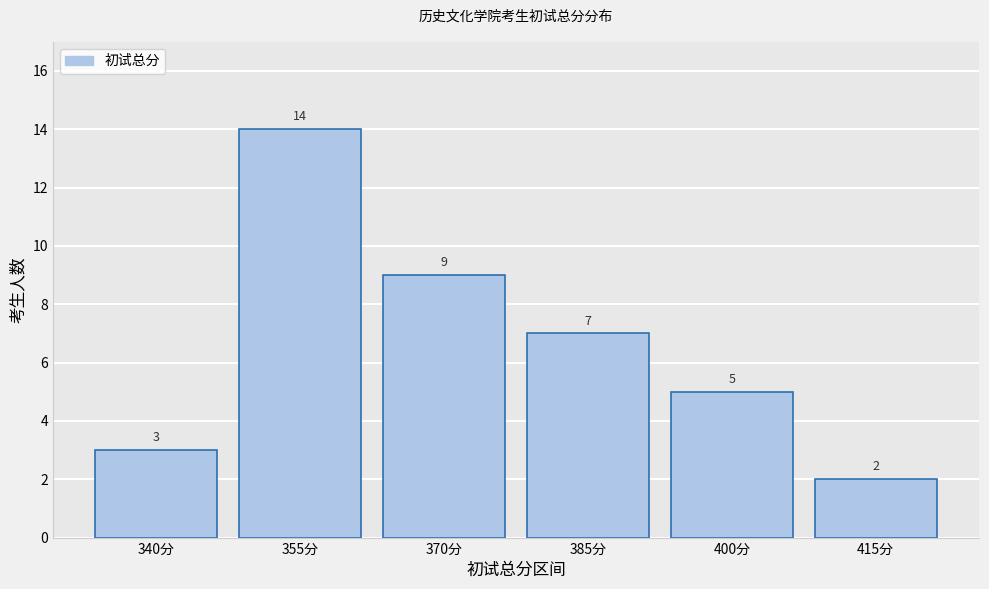

Reading left to right, transcribe all the data shown in this chart.

3	14	9	7	5	2